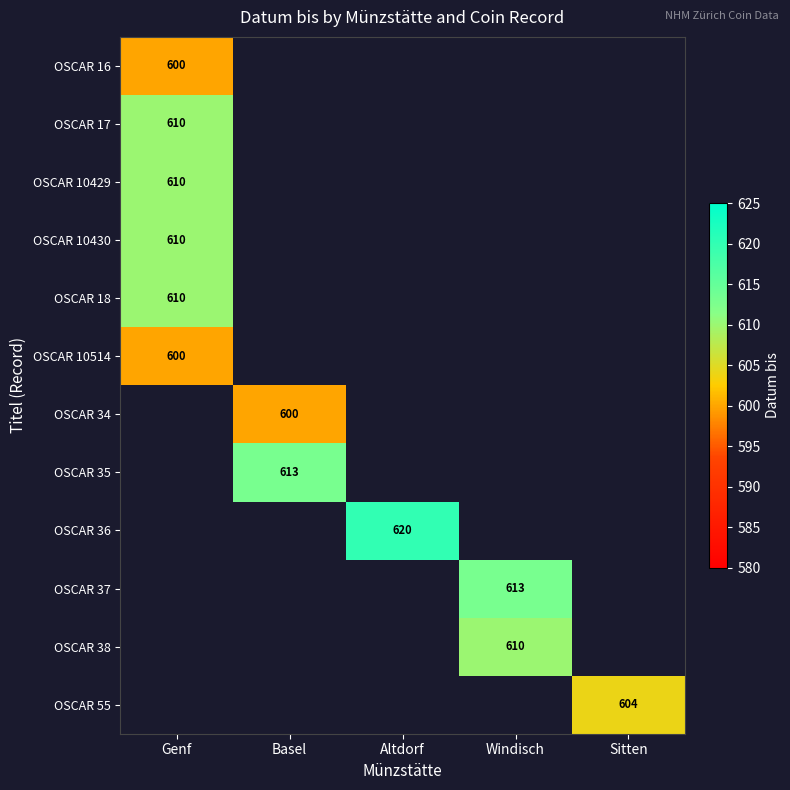

Which category has the lowest value in the OSCAR 16 series?

Genf